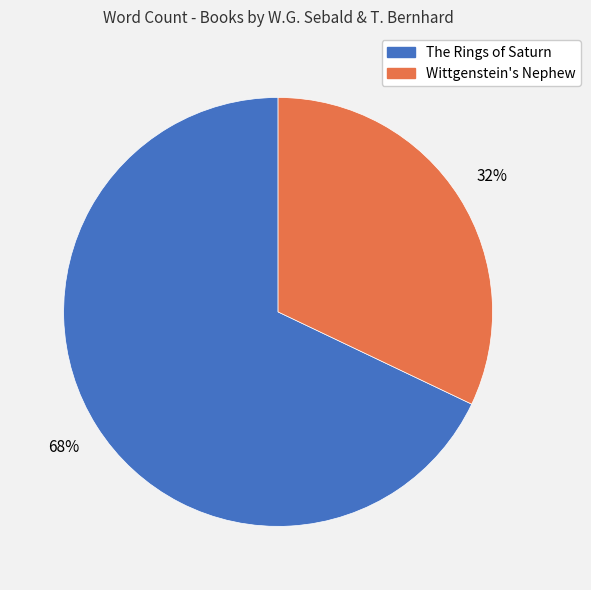

To the nearest percent, what is the average slice percentage?

50%